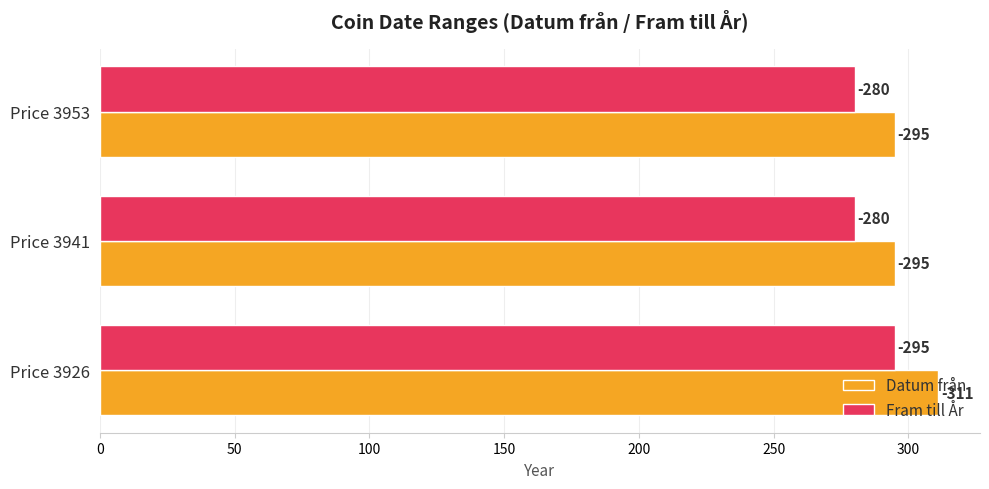

List the series in order of their overall mean, lowest first.

Fram till År, Datum från